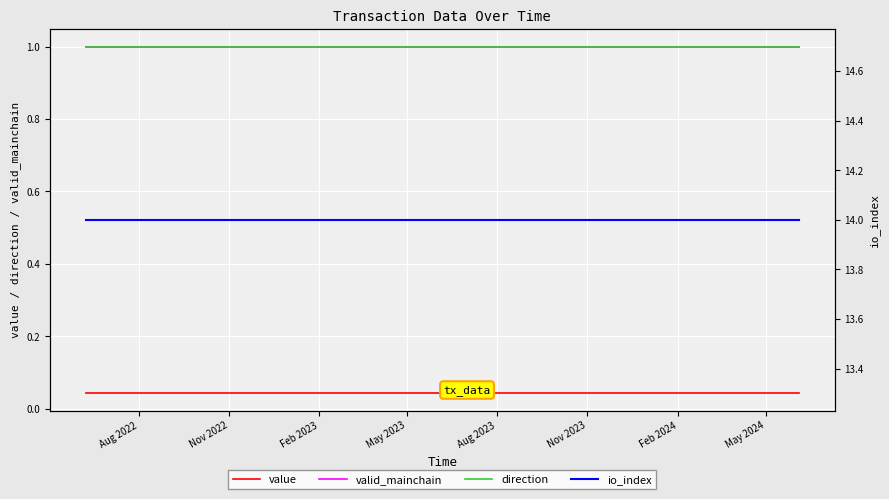

True or false: io_index has more than 0 interior local peaks.

False